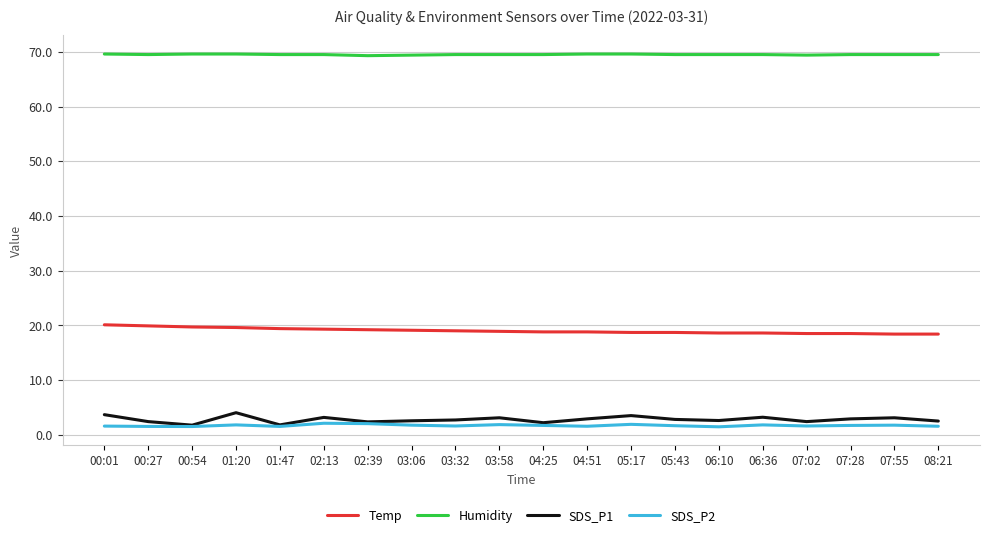

What position from the left is 05:17?

13